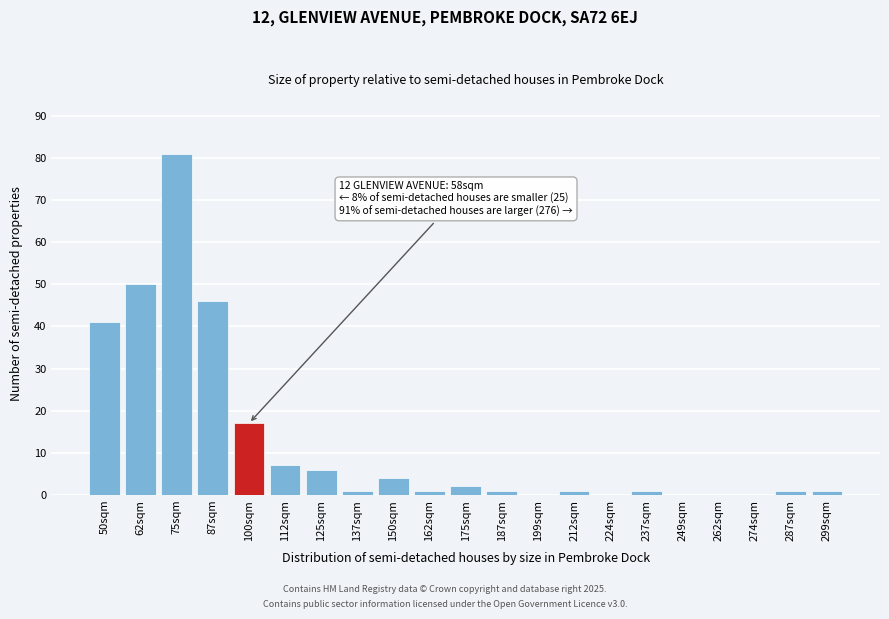

Reading left to right, what are all the values shown in this chart?

50sqm=41	62sqm=50	75sqm=81	87sqm=46	100sqm=17	112sqm=7	125sqm=6	137sqm=1	150sqm=4	162sqm=1	175sqm=2	187sqm=1	199sqm=0	212sqm=1	224sqm=0	237sqm=1	249sqm=0	262sqm=0	274sqm=0	287sqm=1	299sqm=1